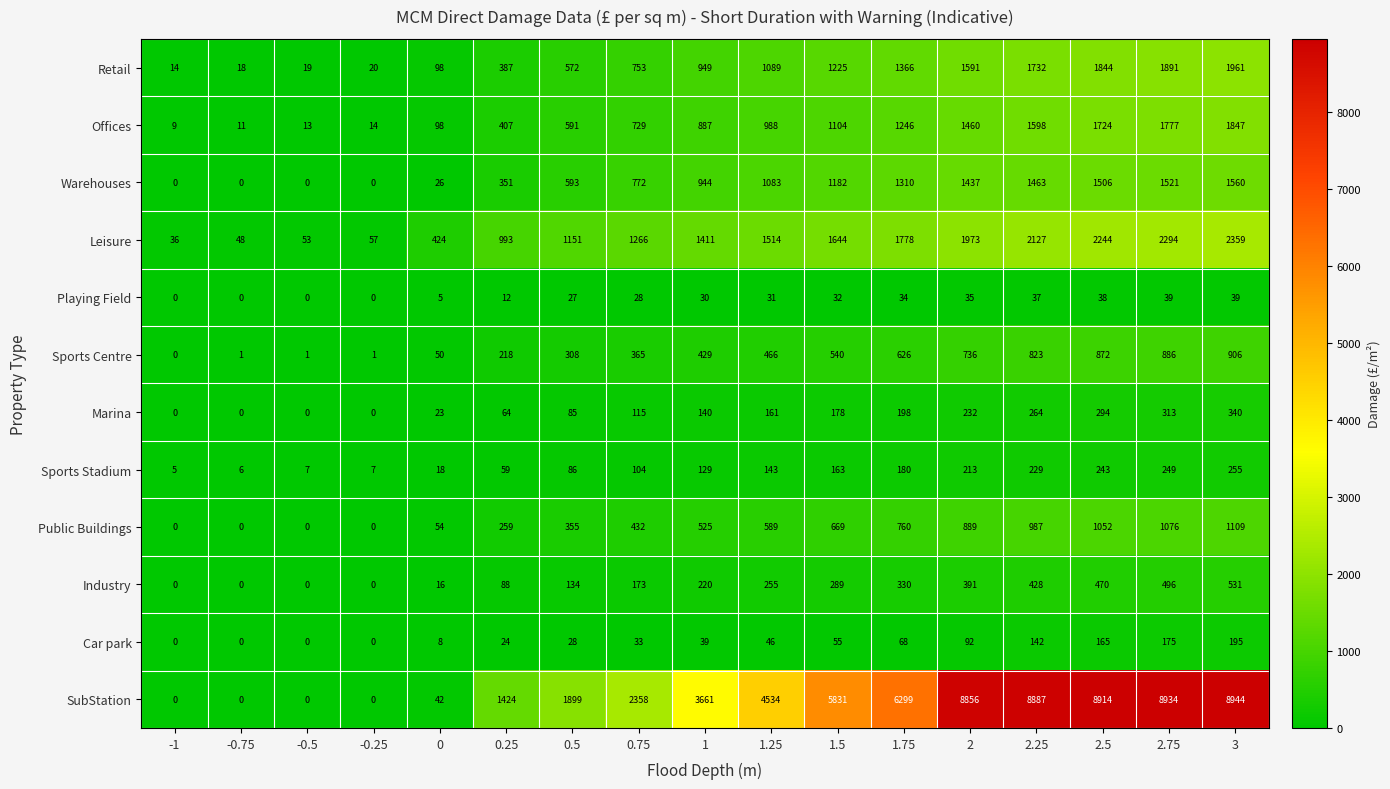

How many categories are shown in the chart?

17